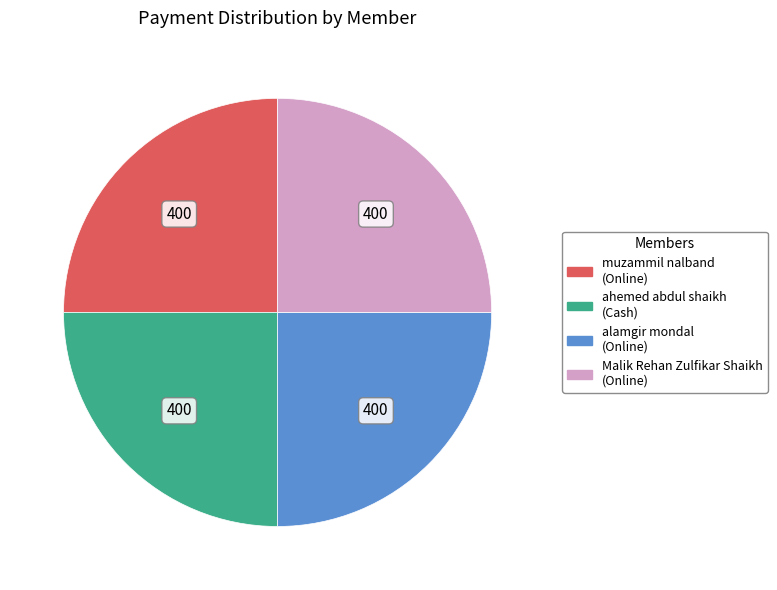

How many segments does this pie chart have?

4